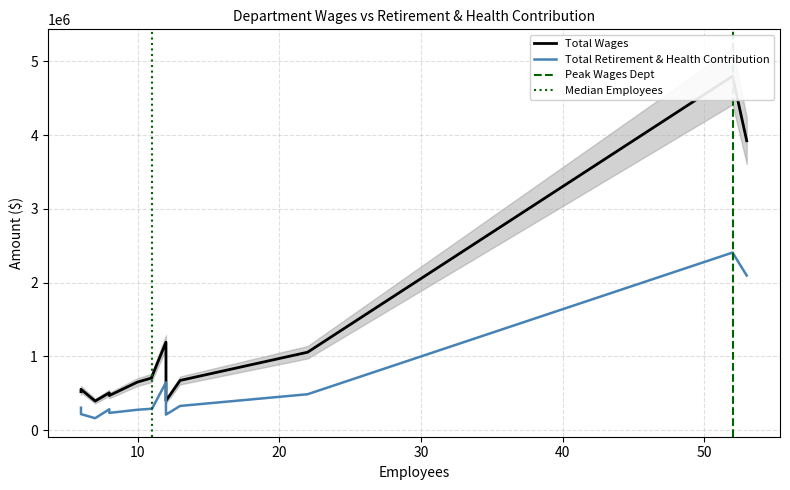

True or false: Total Wages and Total Retirement & Health Contribution intersect in this chart.

False